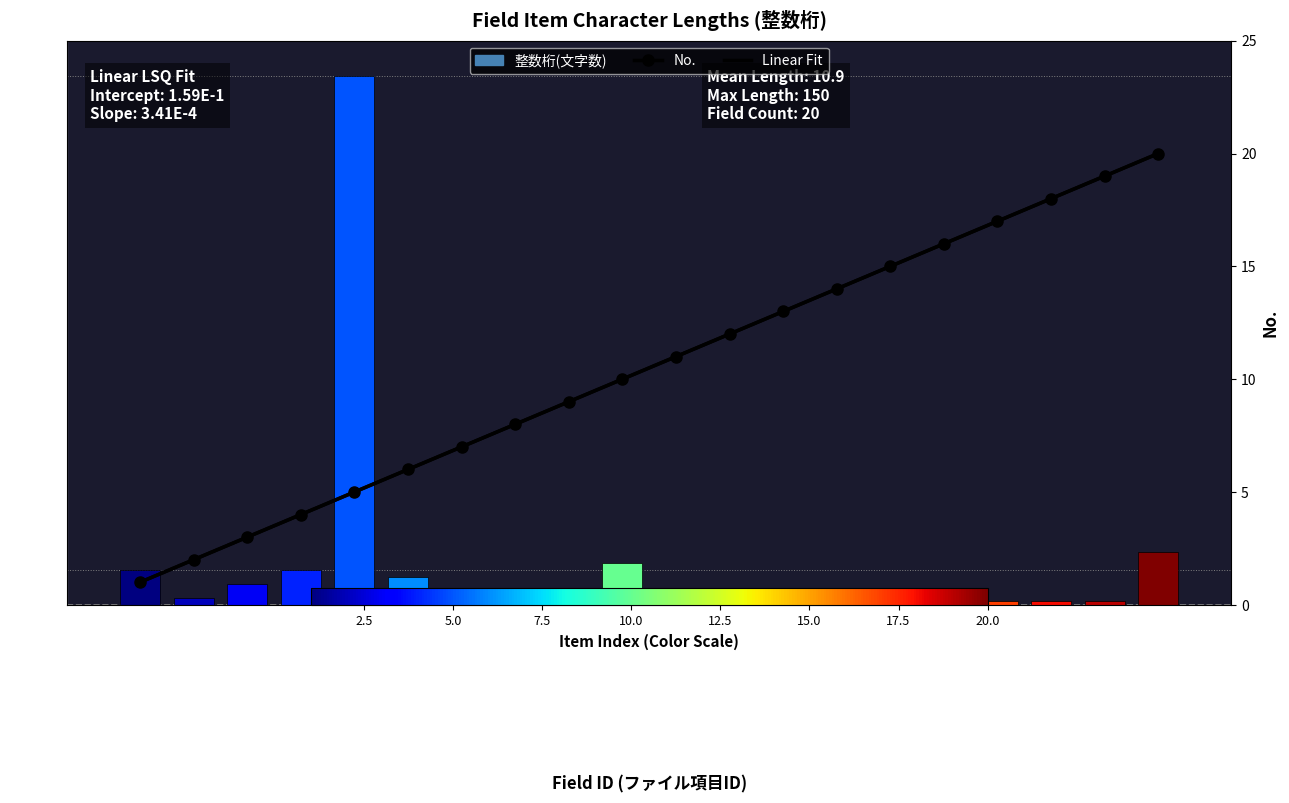

Rank the series by their maximum value, from highest to lowest.

整数桁(文字数), Linear Fit, No.